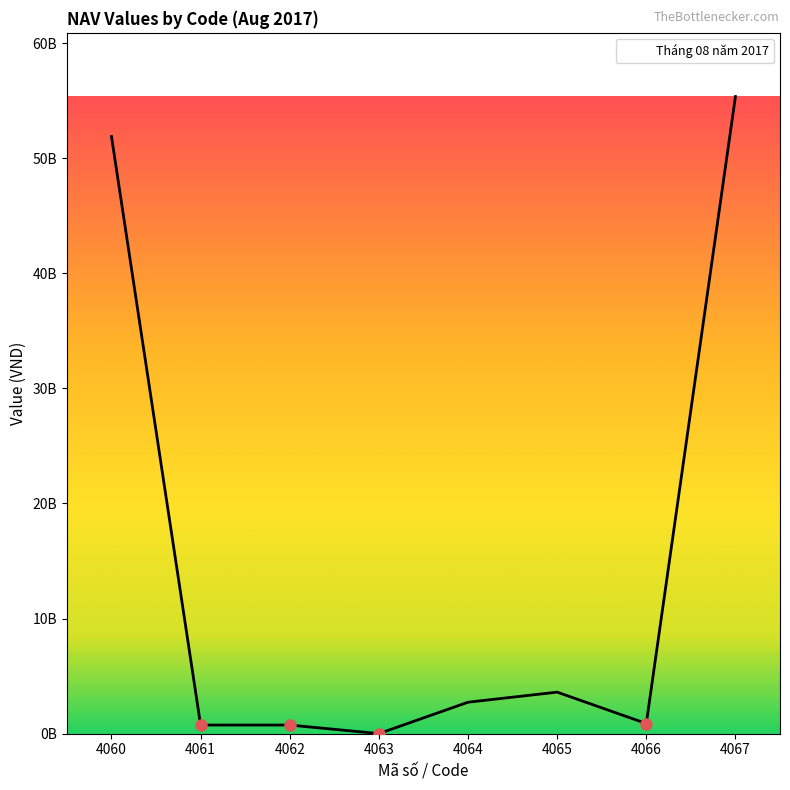

List the labels in order of value, largest first.

4067, 4060, 4065, 4064, 4066, 4061, 4062, 4063